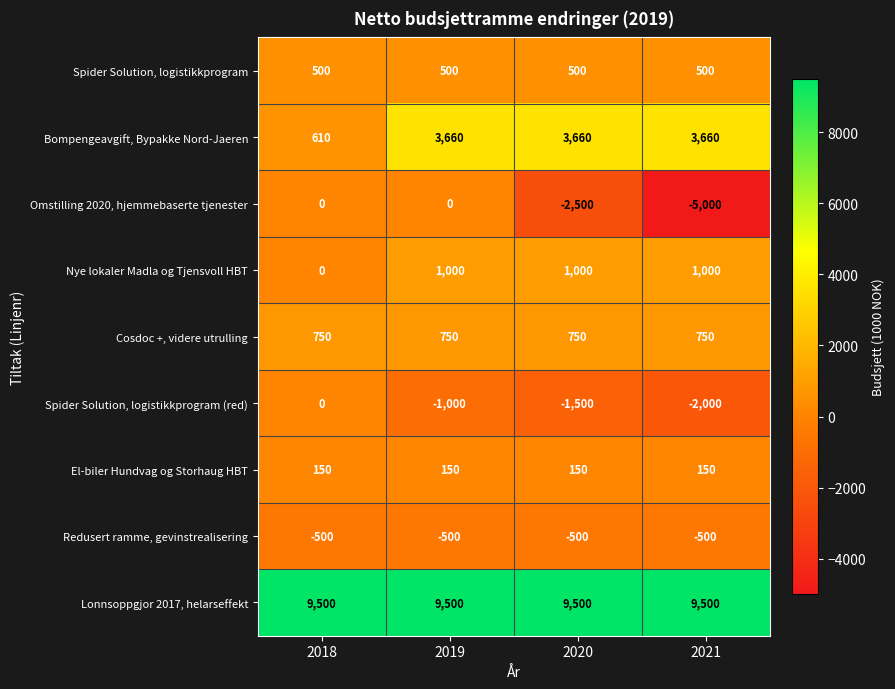

Between 2020 and 2021, which series saw the biggest shift?

Omstilling 2020, hjemmebaserte tjenester